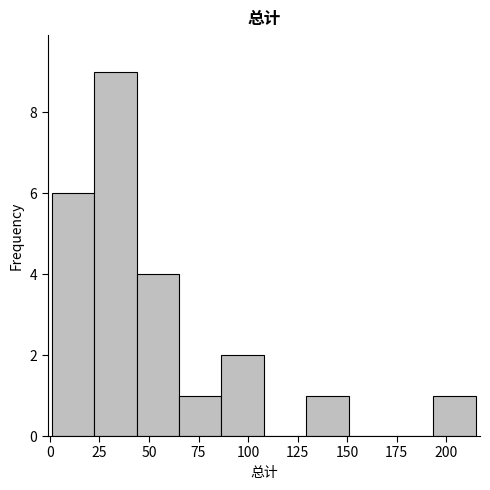

Reading left to right, transcribe this chart: for each bar, give the range it covers on the x-axis and its height. Neither the bar edges nor the heights are printed on the chart, so give them approximately, as read against the axes.

0 to 20: 6
20 to 45: 9
45 to 65: 4
65 to 85: 1
85 to 110: 2
110 to 130: 0
130 to 150: 1
150 to 170: 0
170 to 195: 0
195 to 215: 1